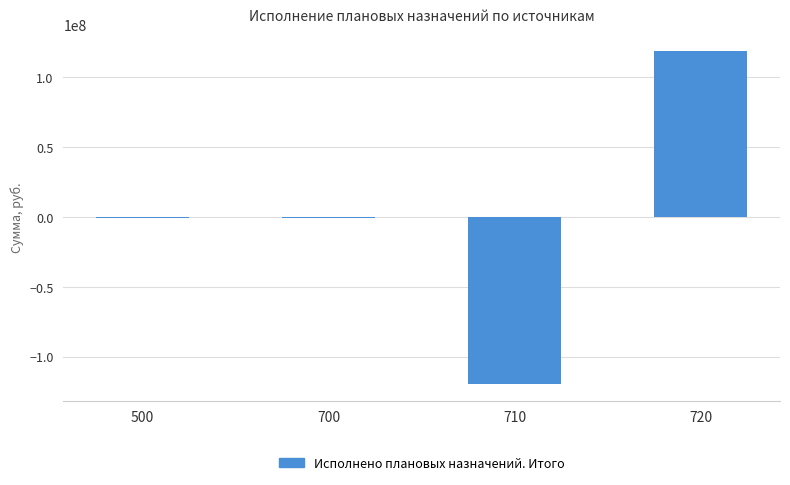

The chart shows a value of -880614.1 at 500. True or false?

True